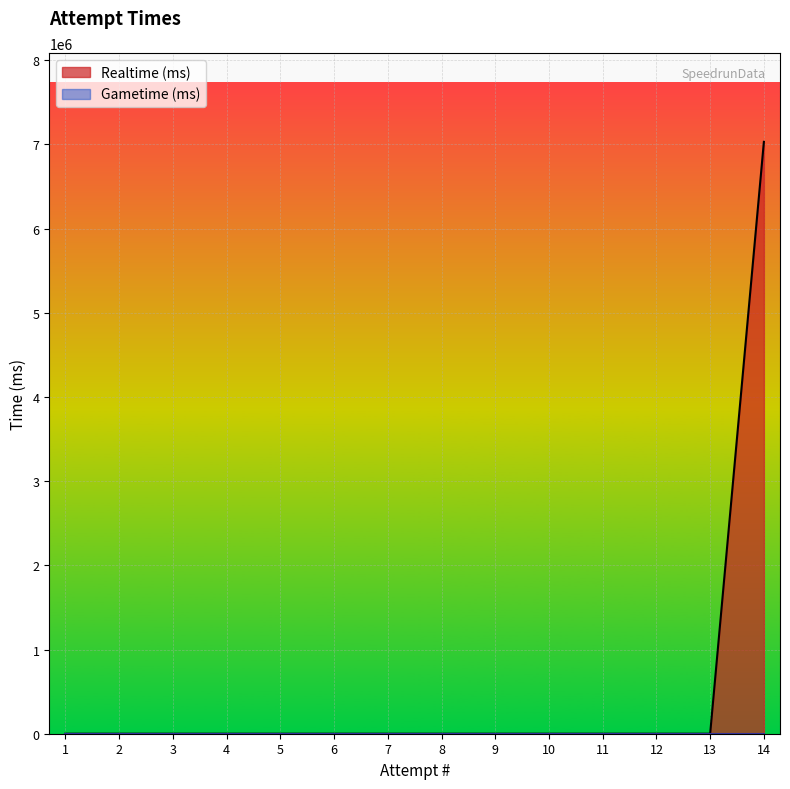

The value at 8 is -4706392. True or false?

False